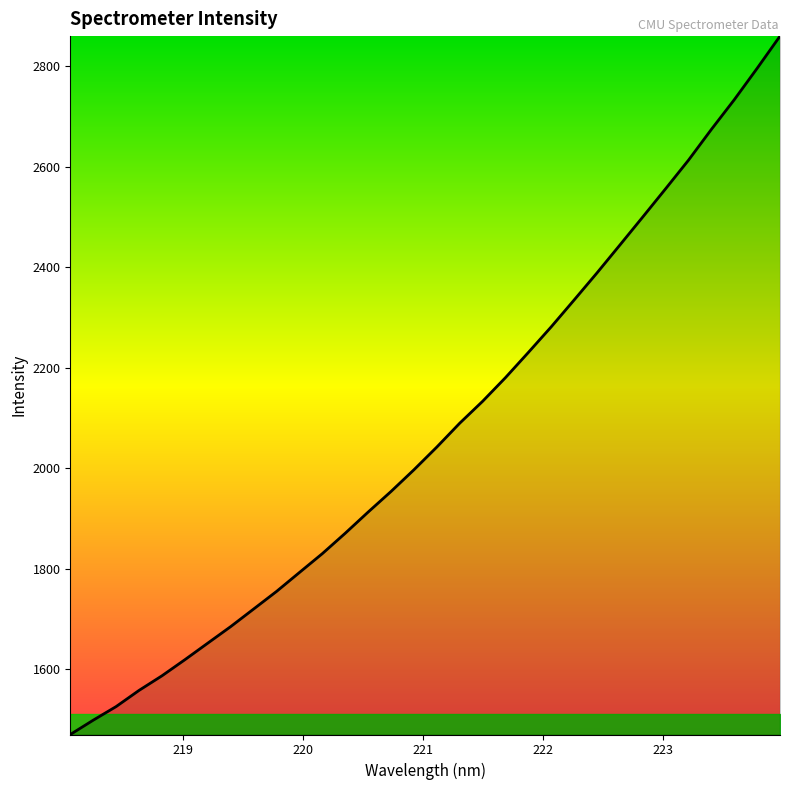

What is the greatest value displayed?

2859.7